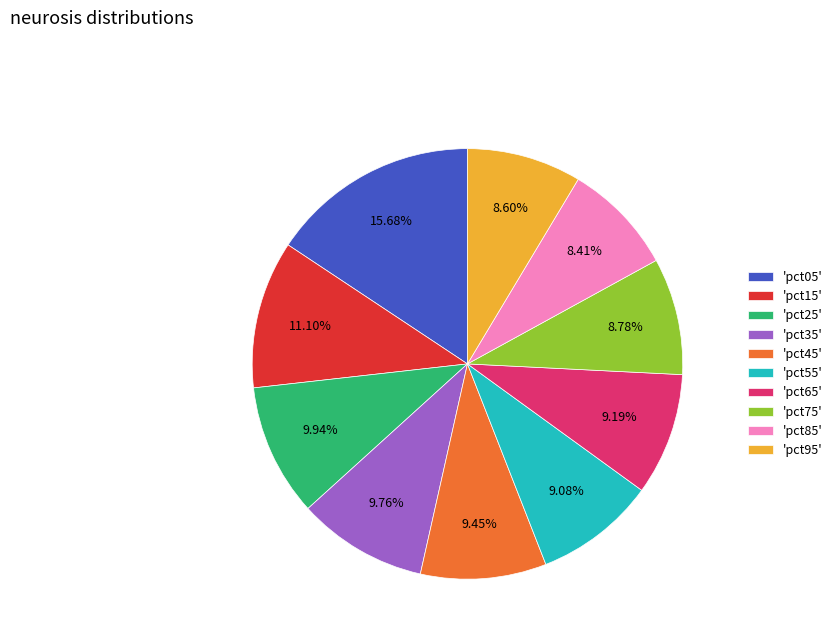

How many segments does this pie chart have?

10